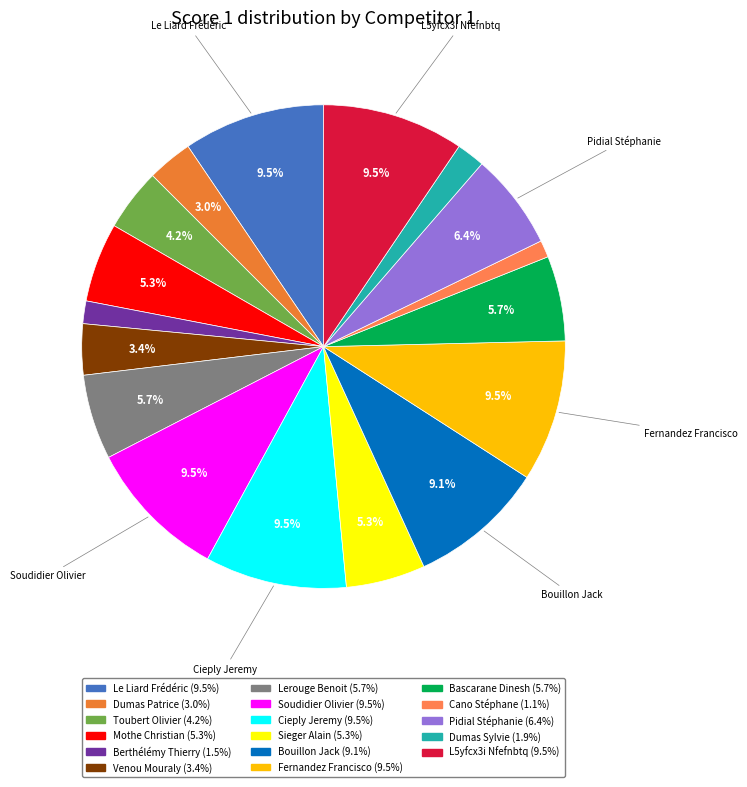

How many slices are in this pie chart?

17